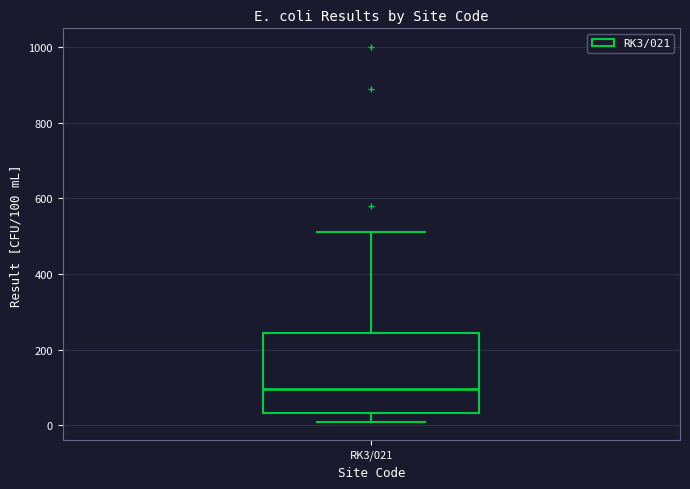

Where does the median line of the box for RK3/021 sit on the y-axis? The values are not printed on the chart, so give them approximately, as read against the axis.

100